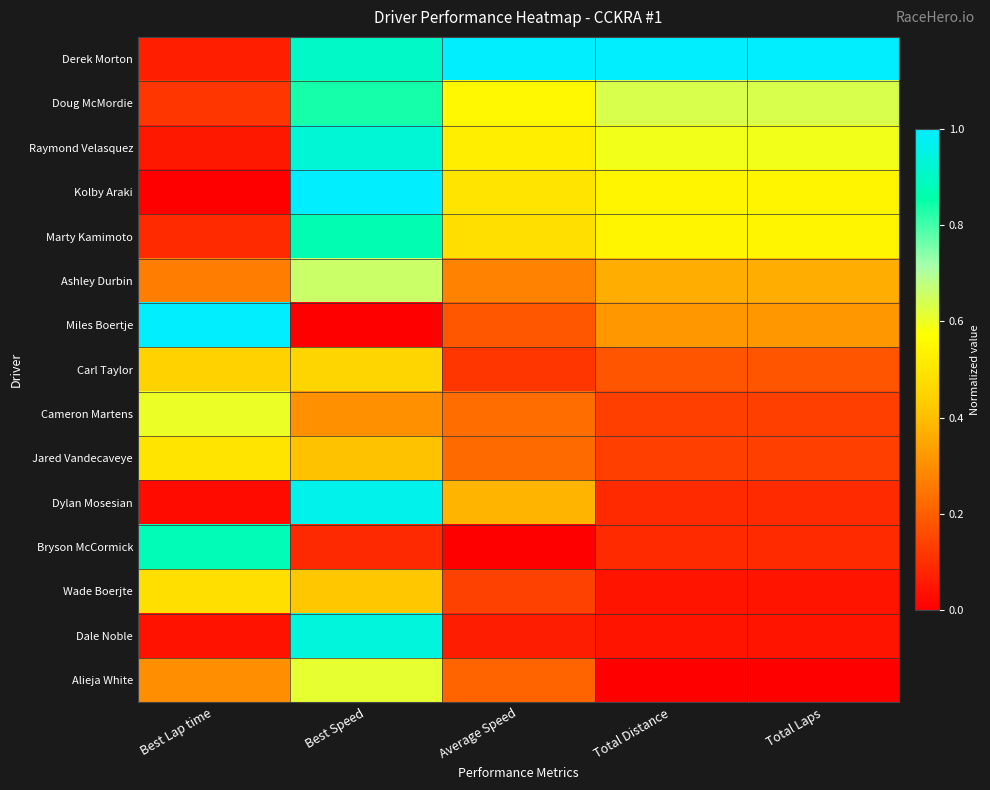

At which category is the sum across all series the highest?

Best Speed